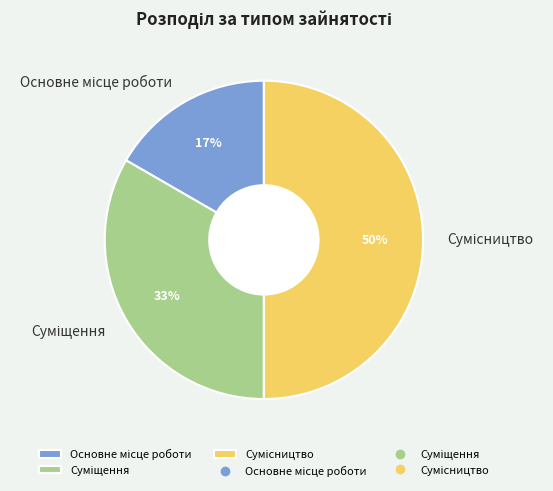

To the nearest percent, what is the difference between the largest and smallest slice percentages?

33%